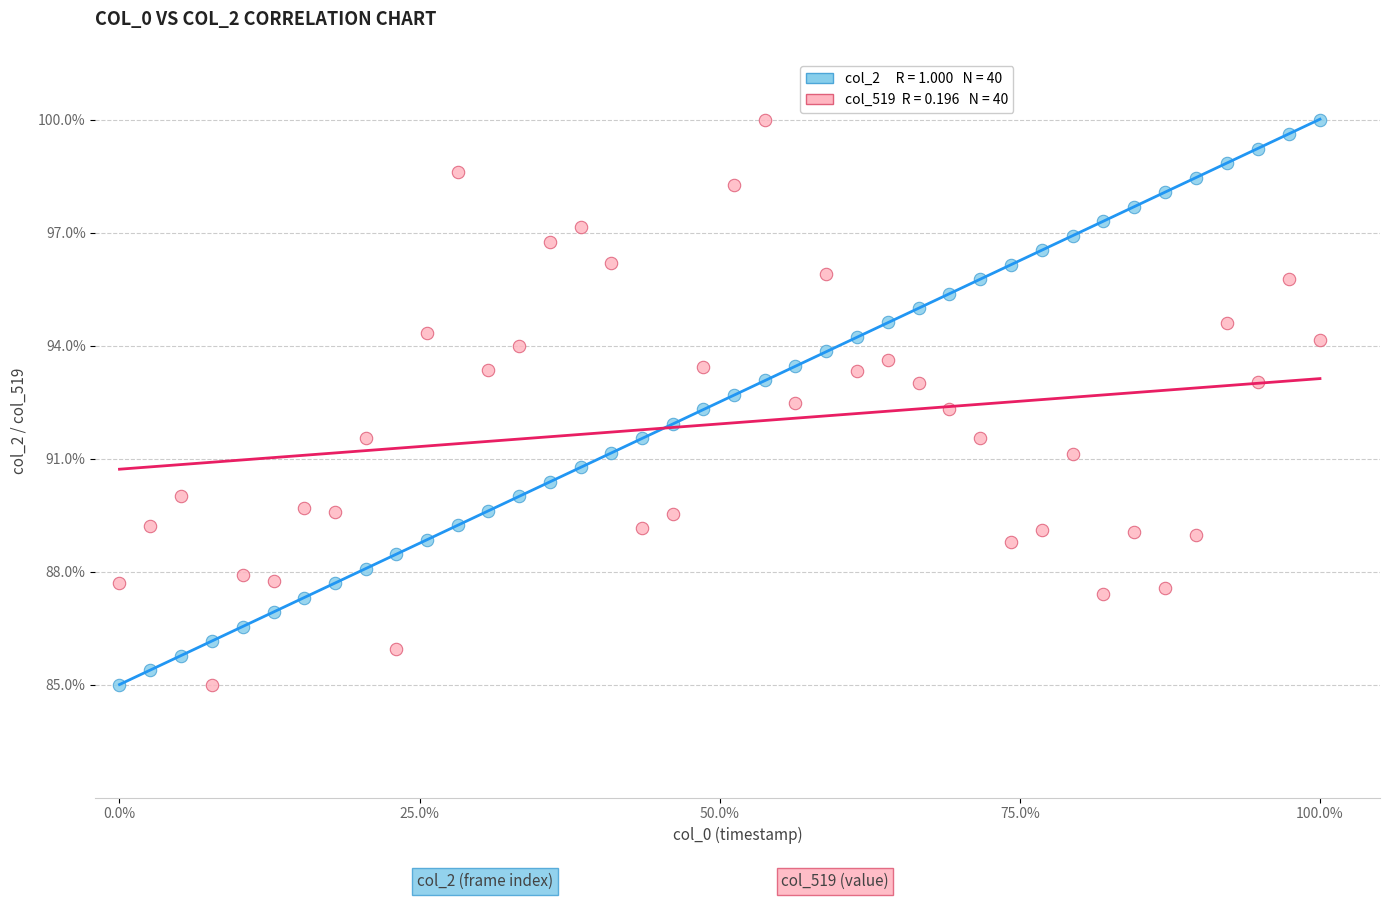

Across all data points, what is the range of X values (max minus min)?

1.0